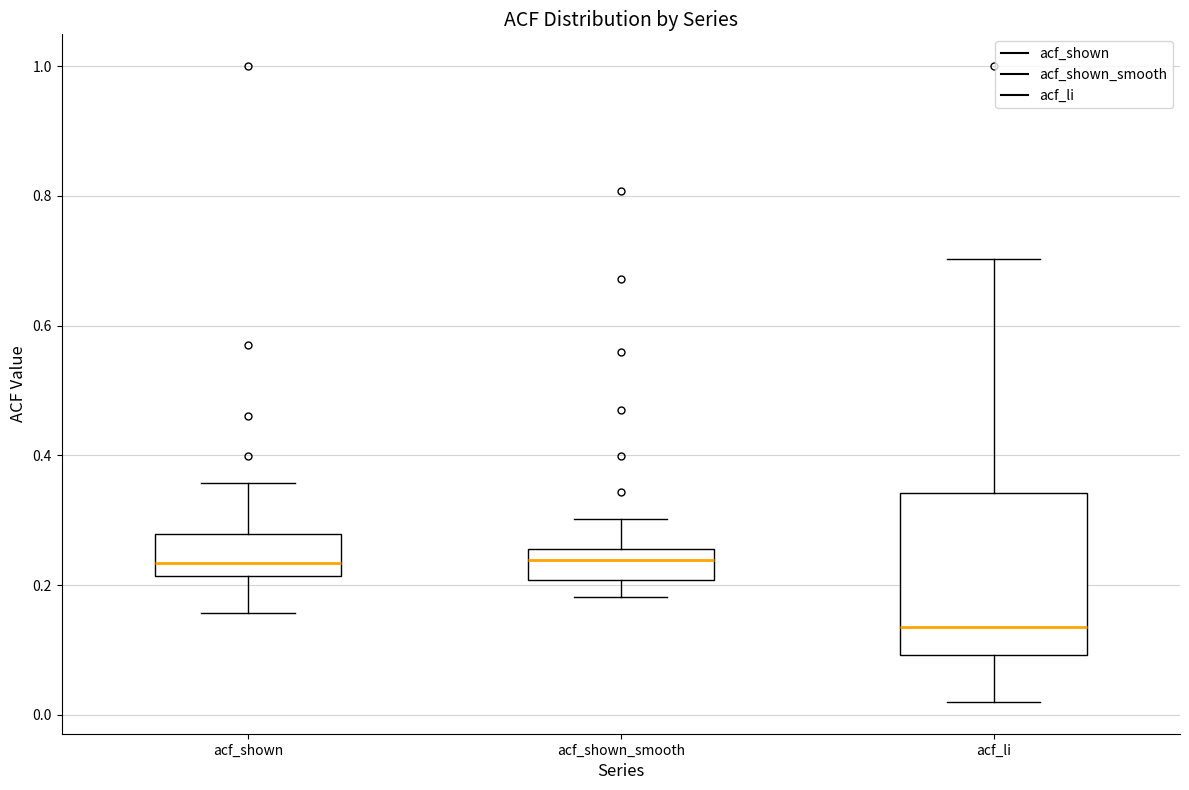

Which box is the tallest, from its lower edge to its upper edge?

acf_li